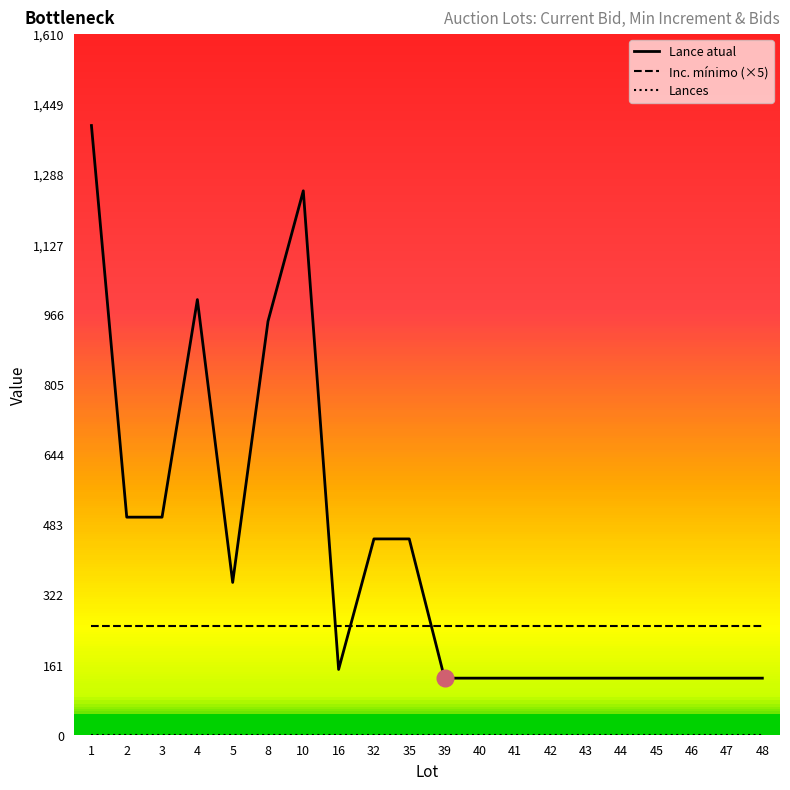

What is the greatest value displayed?

1400